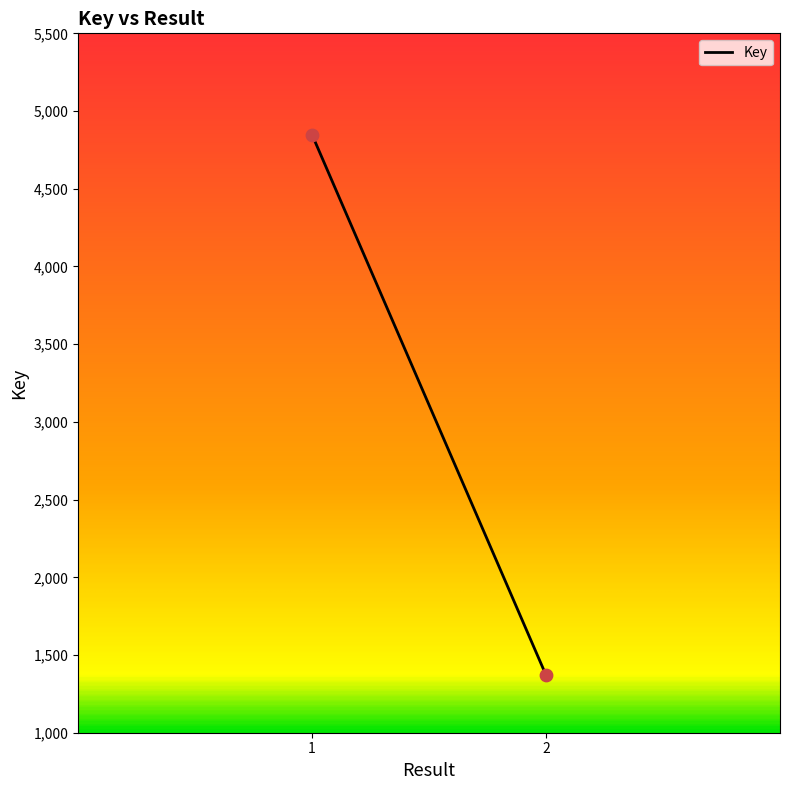

What is the range of Y values (max minus min)?

3477